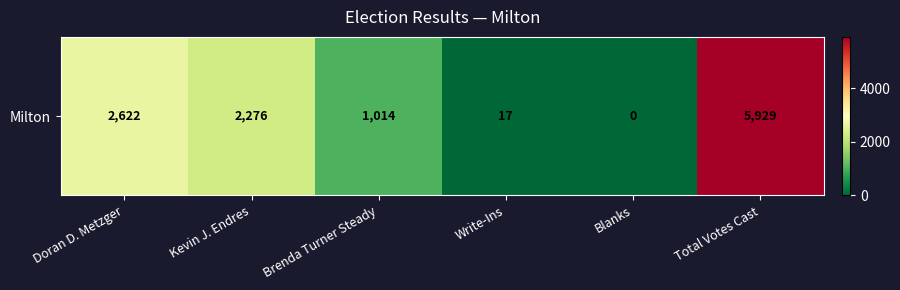

How many data points are less than 2276?

3